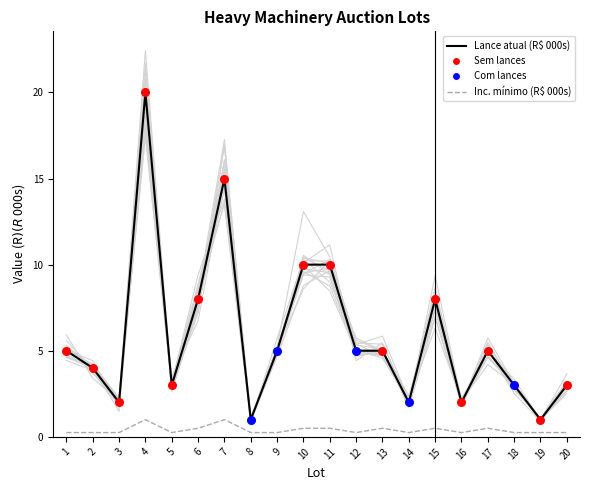

What is the total value across all series at 5?

3.2